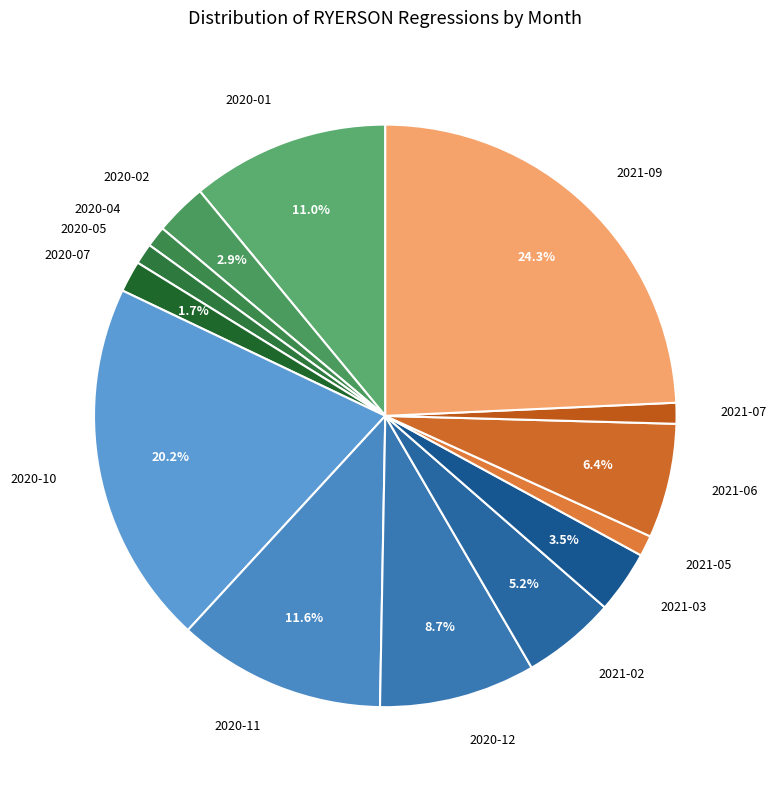

Which slice is the largest?

2021-09